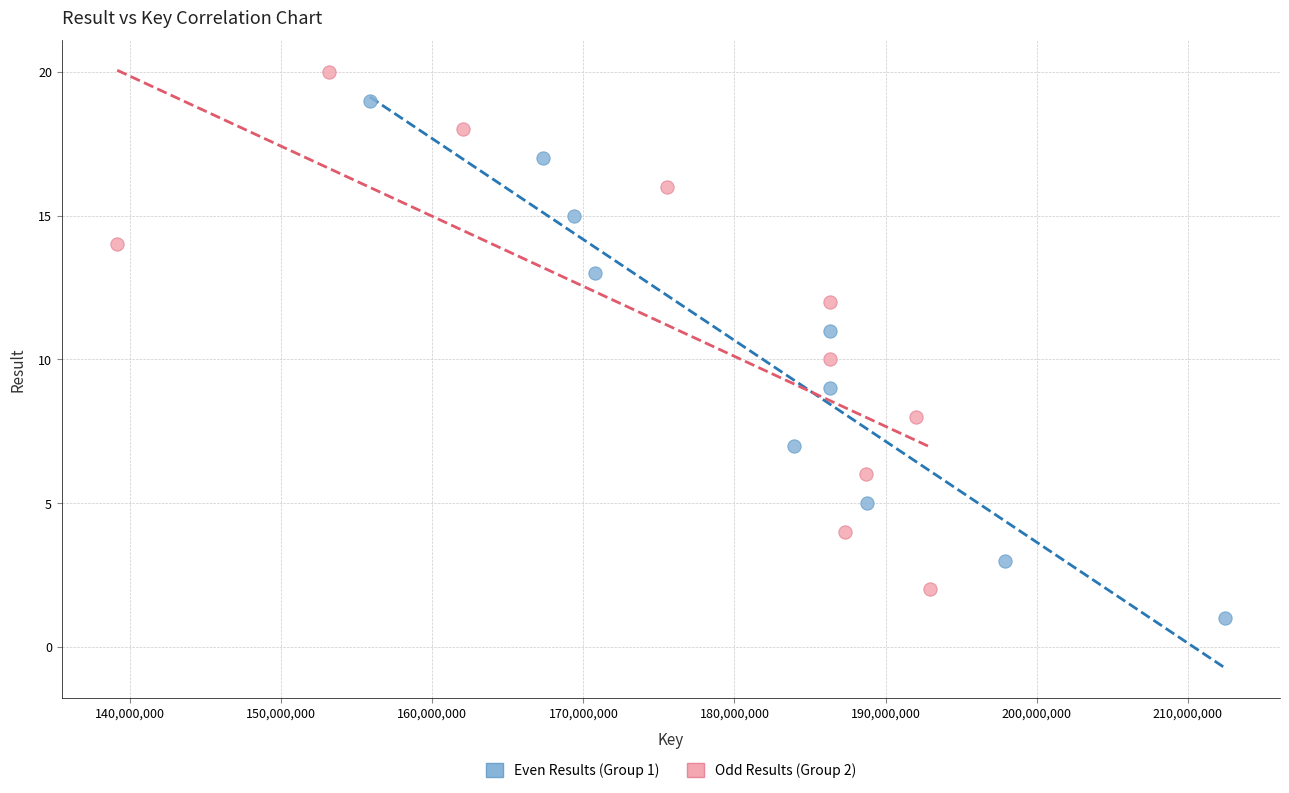

Which series contains the highest Y value?

Odd Results (Group 2)